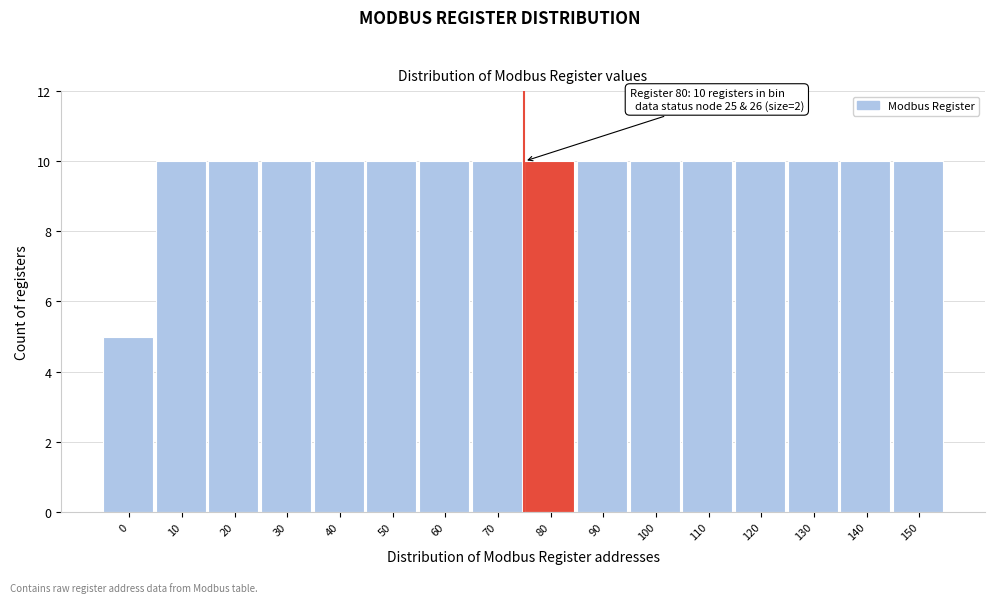

Reading right to left, list all the values displayed in this chart.

10	10	10	10	10	10	10	10	10	10	10	10	10	10	10	5